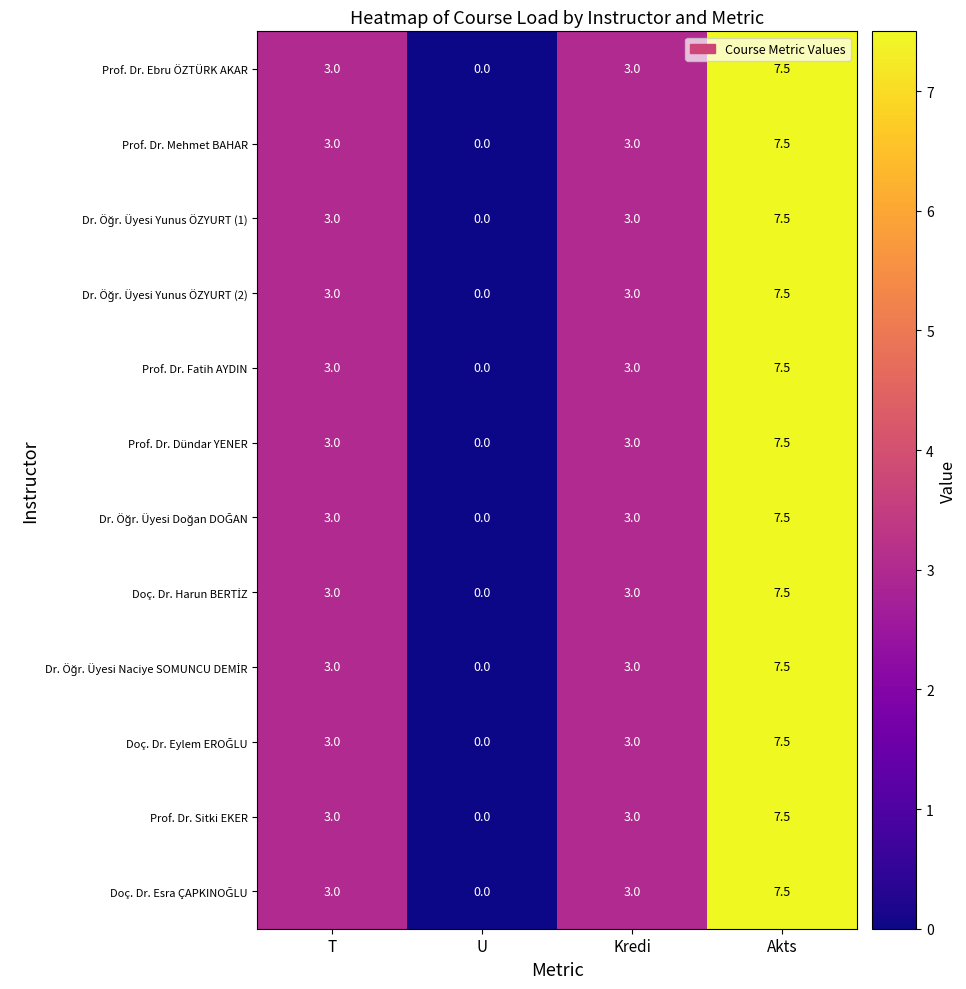

Count the number of data series in this chart.

12